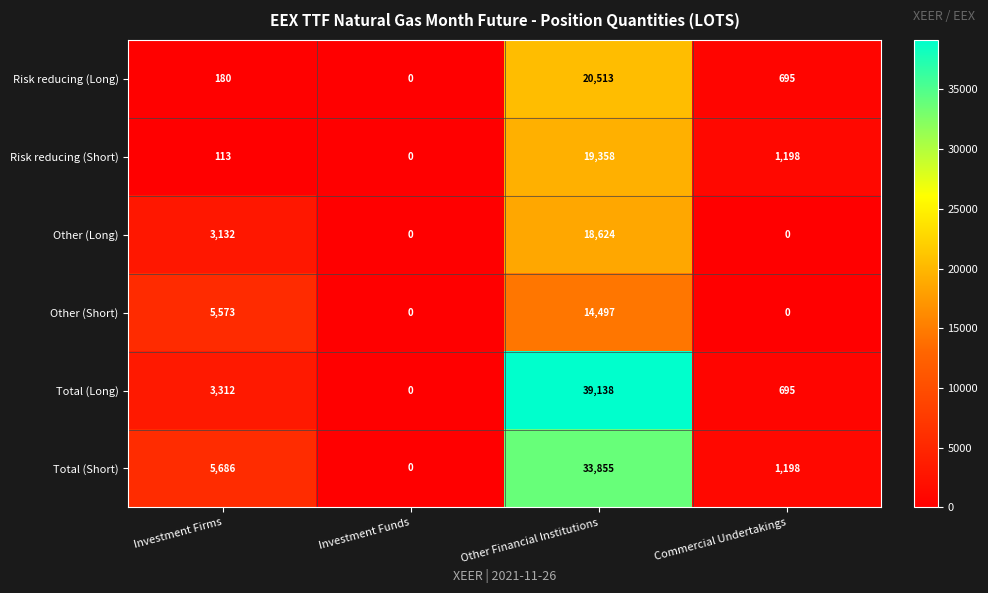

Reading left to right, list all the values displayed in this chart.

Risk reducing (Long): Investment Firms=180	Investment Funds=0	Other Financial Institutions=20513	Commercial Undertakings=695
Risk reducing (Short): Investment Firms=113	Investment Funds=0	Other Financial Institutions=19358	Commercial Undertakings=1198
Other (Long): Investment Firms=3132	Investment Funds=0	Other Financial Institutions=18624	Commercial Undertakings=0
Other (Short): Investment Firms=5573	Investment Funds=0	Other Financial Institutions=14497	Commercial Undertakings=0
Total (Long): Investment Firms=3312	Investment Funds=0	Other Financial Institutions=39138	Commercial Undertakings=695
Total (Short): Investment Firms=5686	Investment Funds=0	Other Financial Institutions=33855	Commercial Undertakings=1198